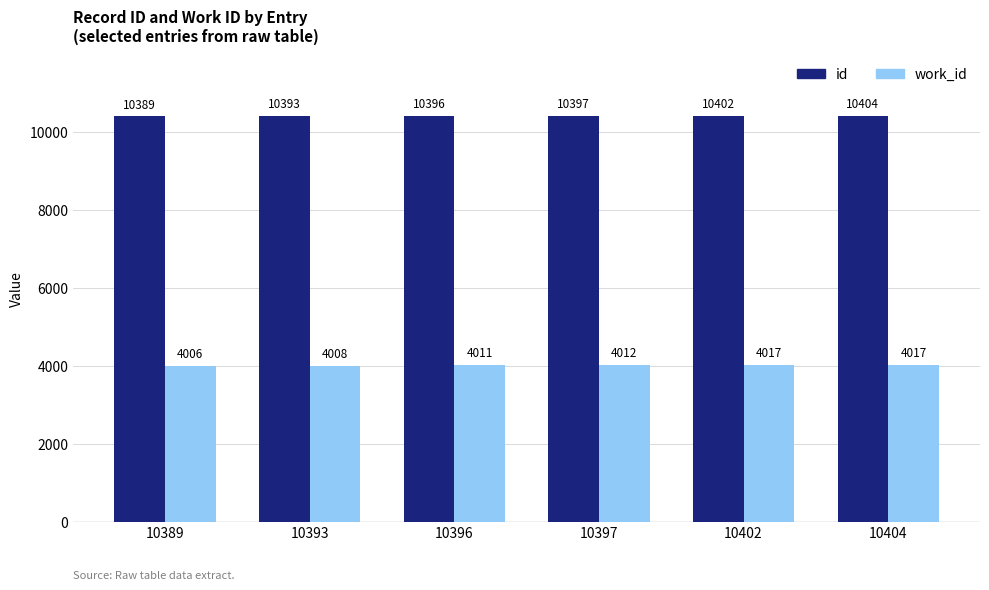

The value of work_id at 10397 is 4012. True or false?

True